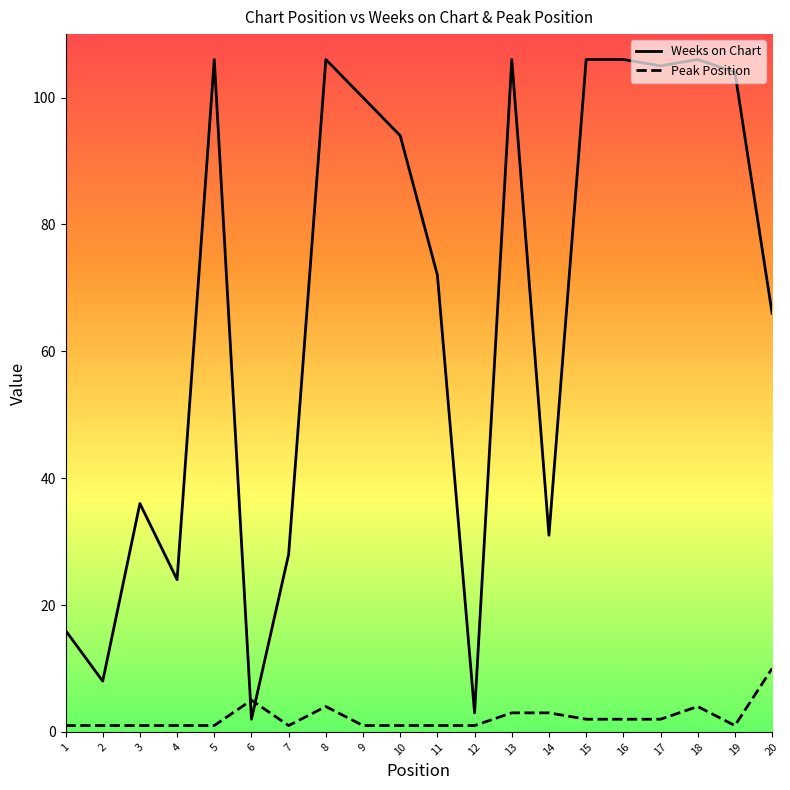

Where is Peak Position nearest to the value 5?

6